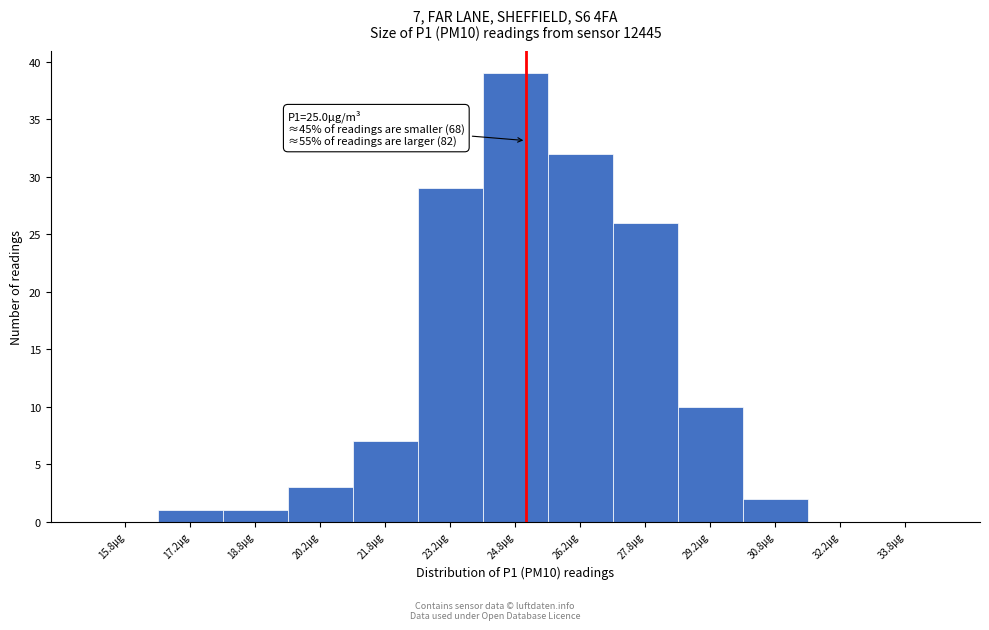

Over which range of the x-axis is the bar tallest?

24.0 to 25.5